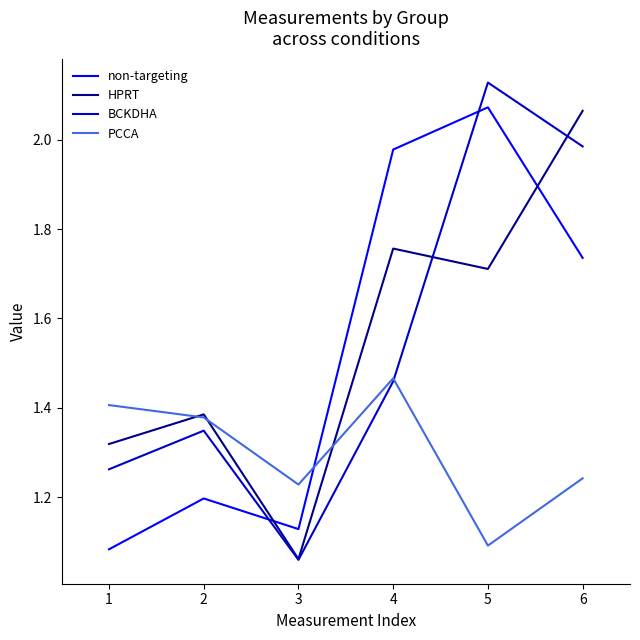

List the labels in order of PCCA value, smallest first.

5, 3, 6, 2, 1, 4